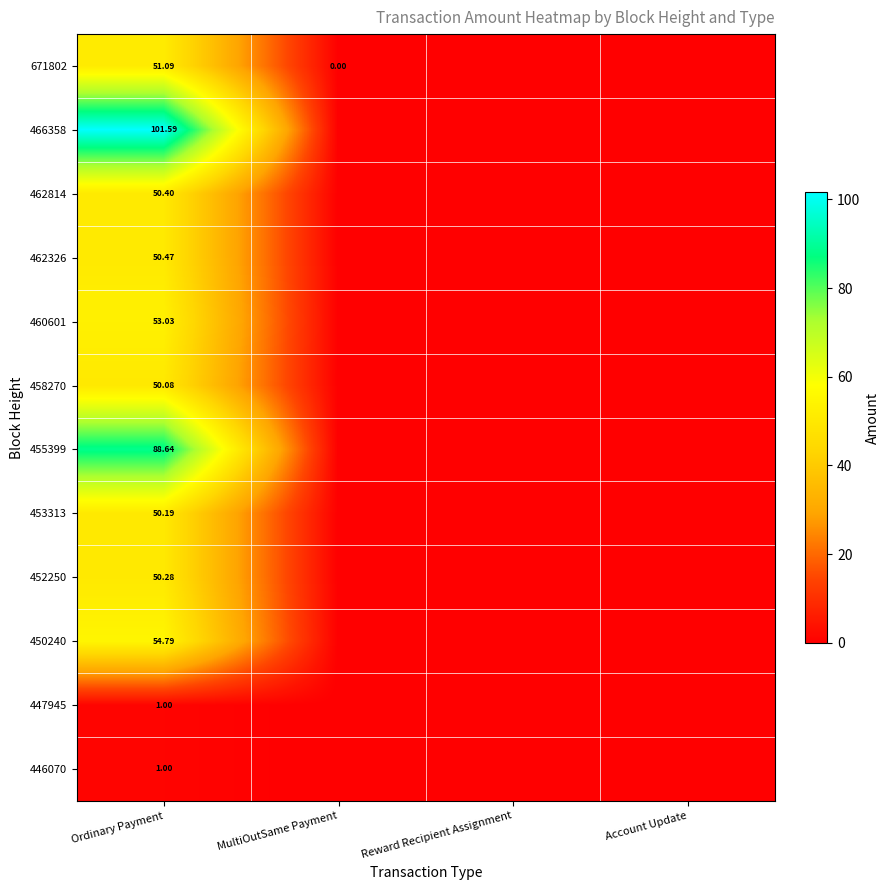

What is the highest value of the 455399 series?

88.6